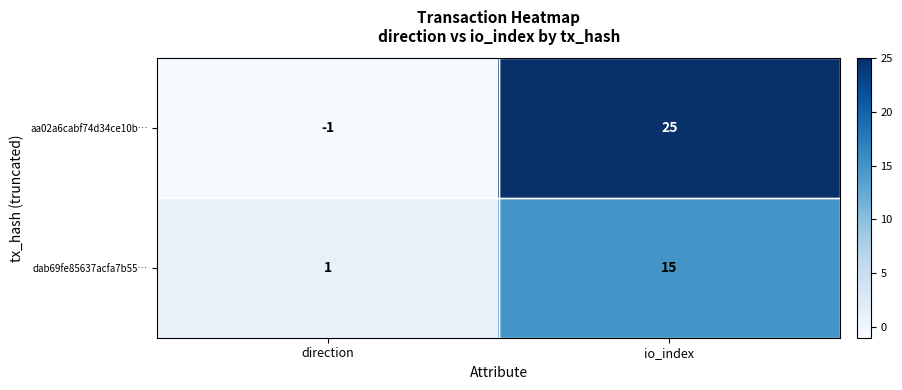

Which series has the widest spread of values?

aa02a6cabf74d34ce10b…